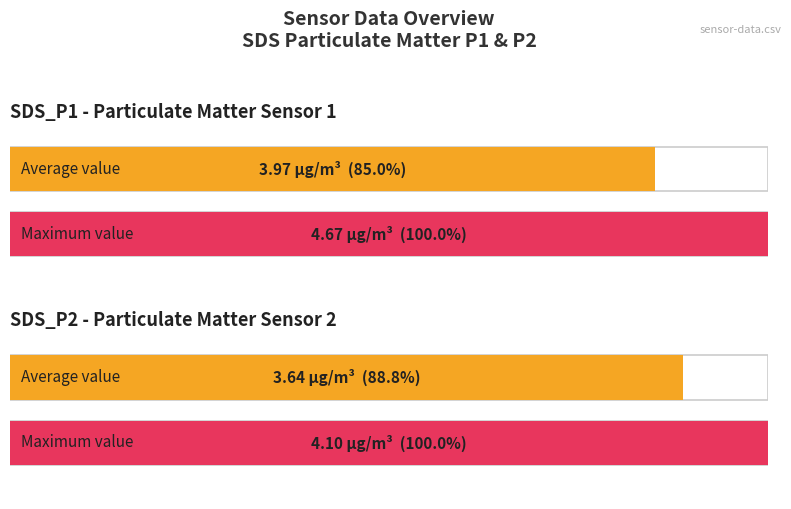

The SDS_P1 series shows 6.8 at 00:09. True or false?

False